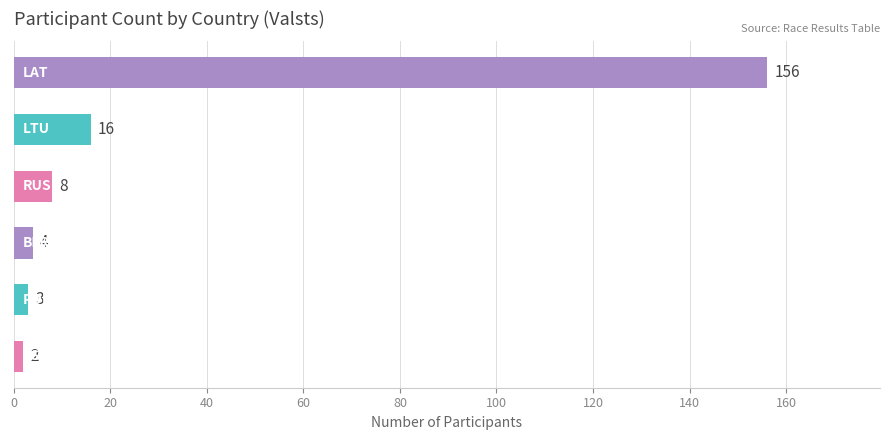

What is the value of the 2nd bar from the top?

16